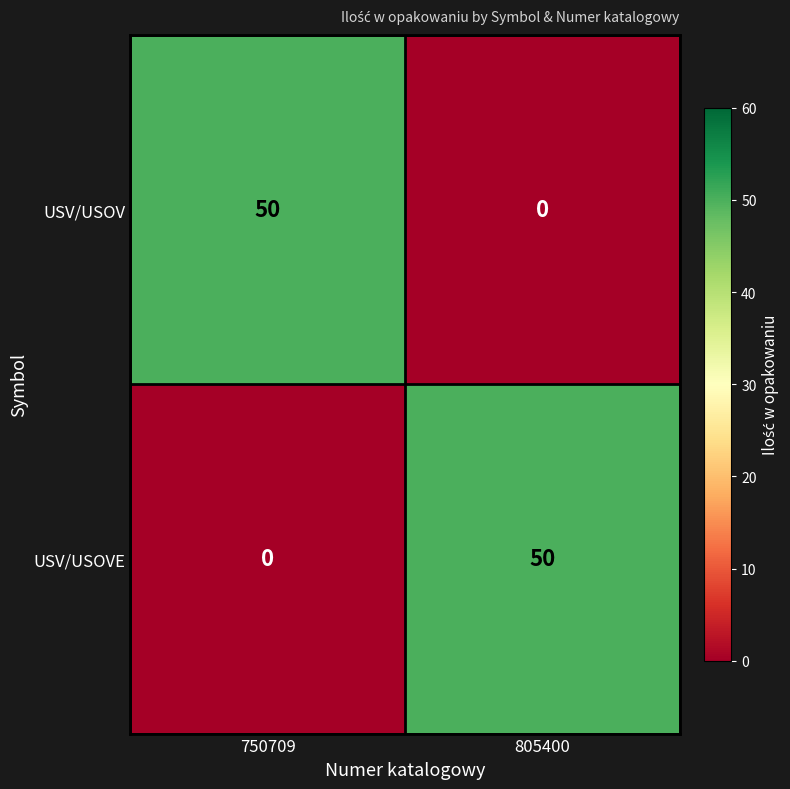

What is the difference between the highest and lowest values at 750709?

50